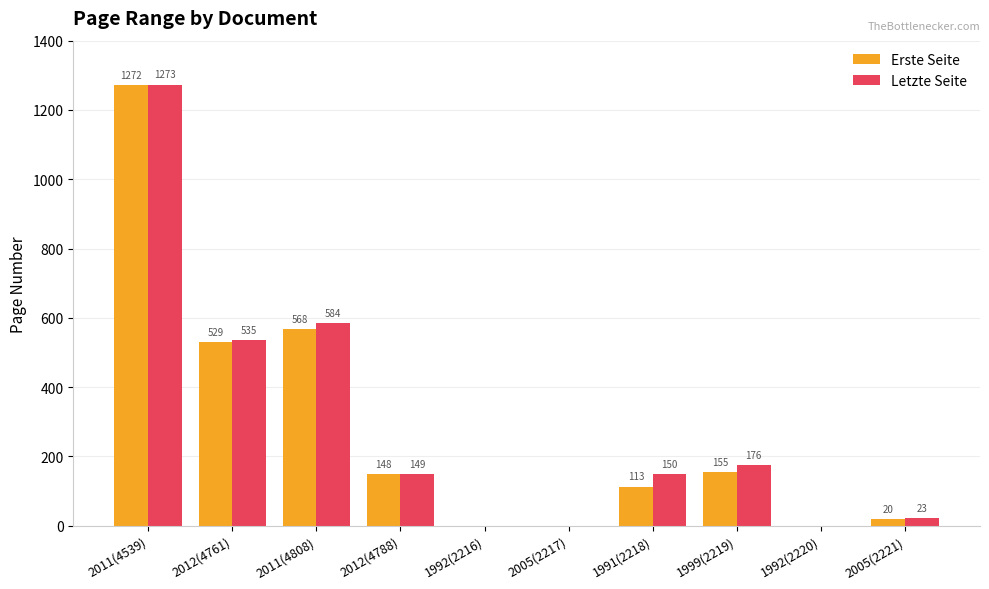

What is the highest value of the Erste Seite series?

1272